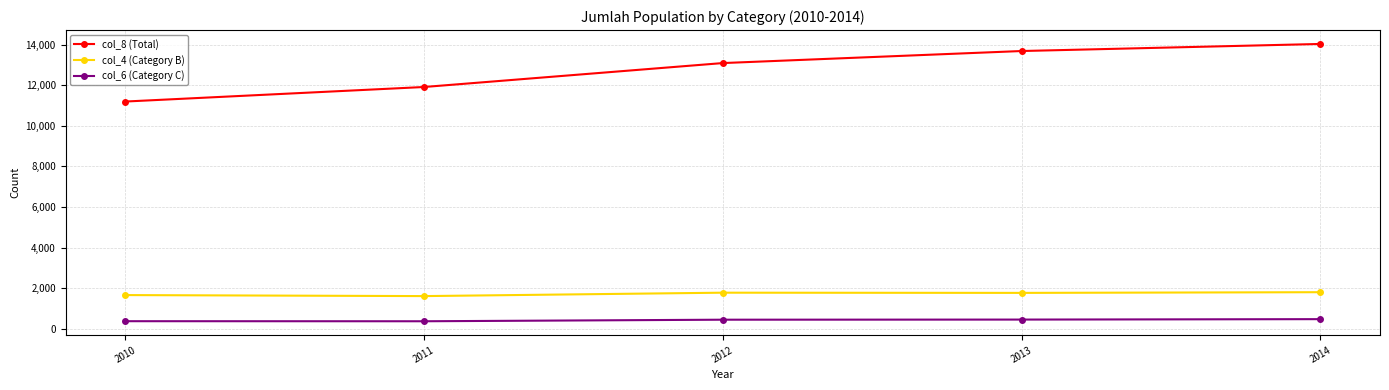

What is the sum of all col_6 (Category C) values?

2097